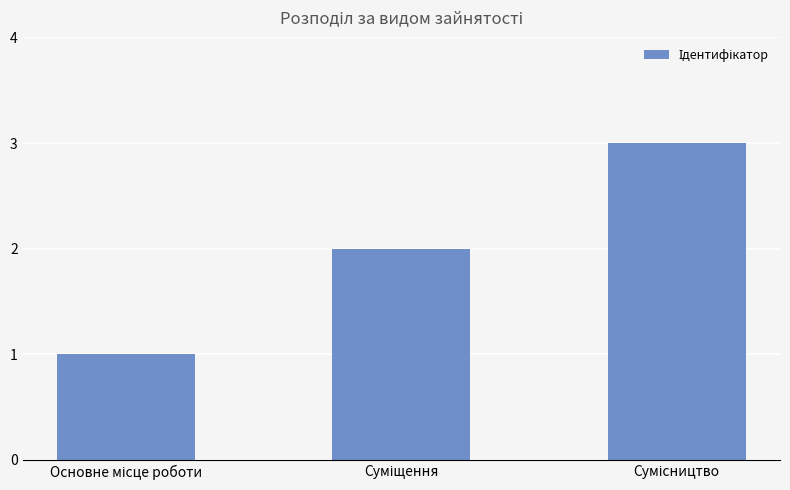

What is the average value?

2